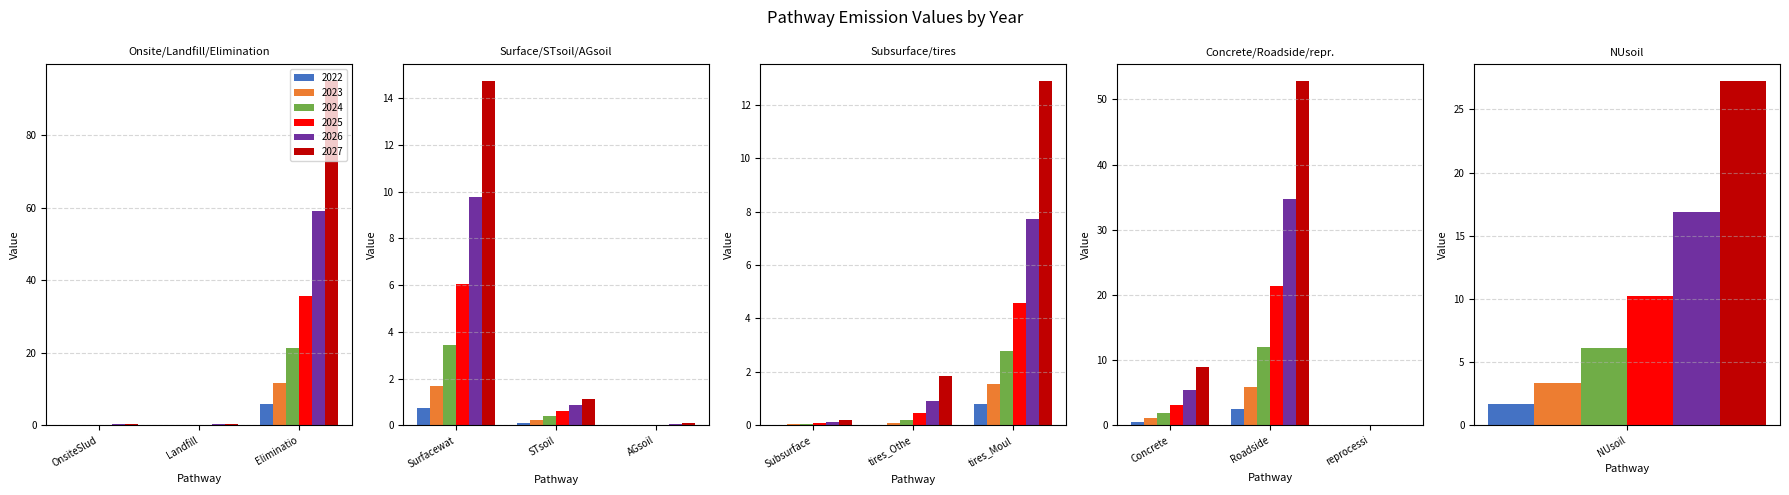

What value does the 2027 series have at Roadside?

52.8